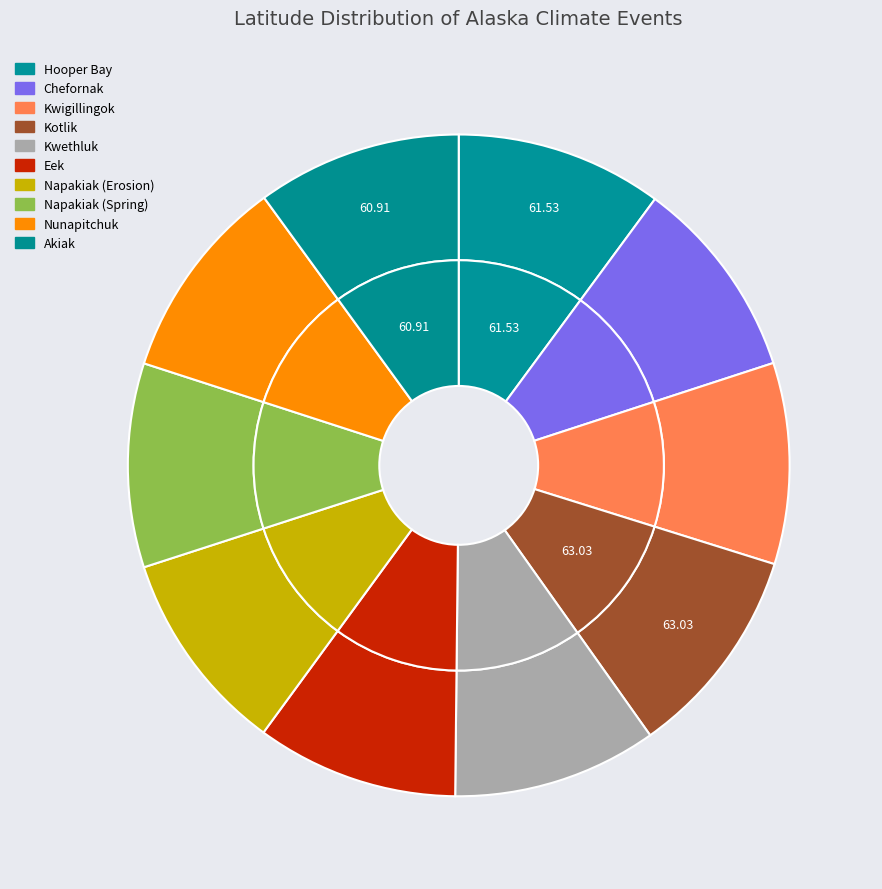

What is the ratio of the value at Kotlik to the value at Akiak?

1.0